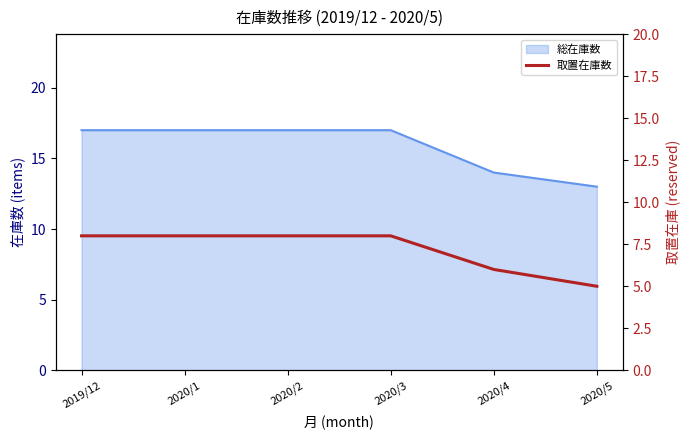

Rank the categories by value from lowest to highest.

2020/5, 2020/4, 2019/12, 2020/1, 2020/2, 2020/3